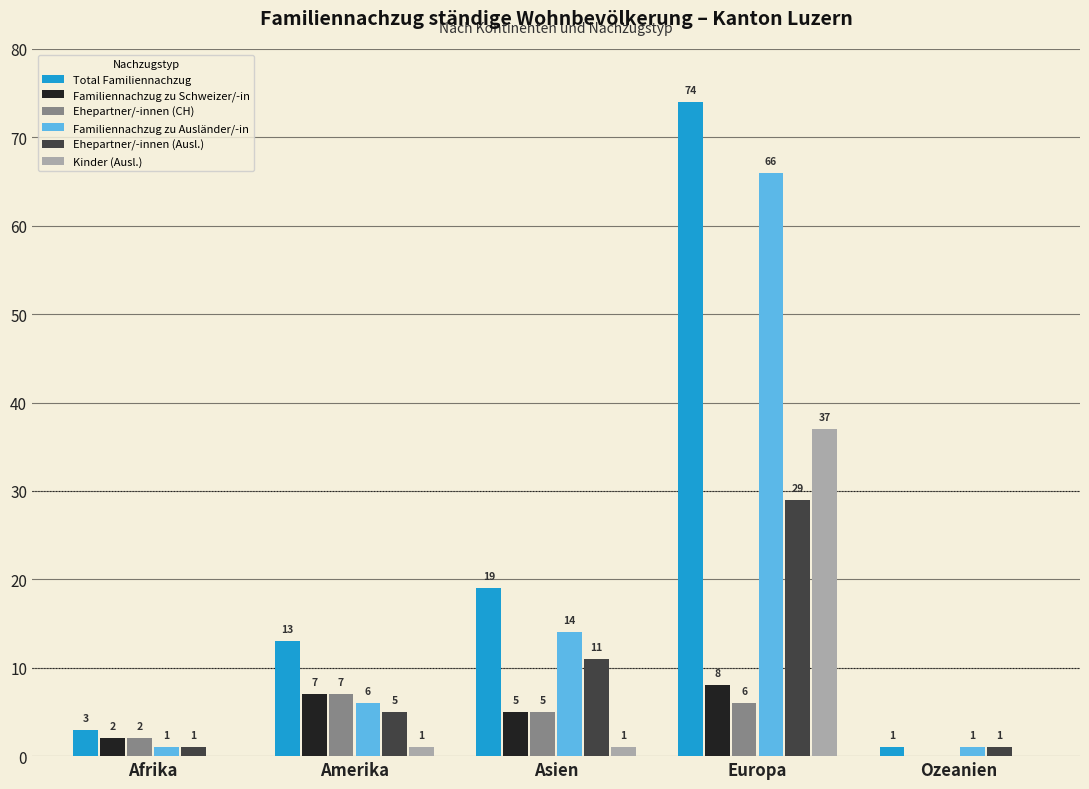

Which category has the highest value in the Ehepartner/-innen (Ausl.) series?

Europa